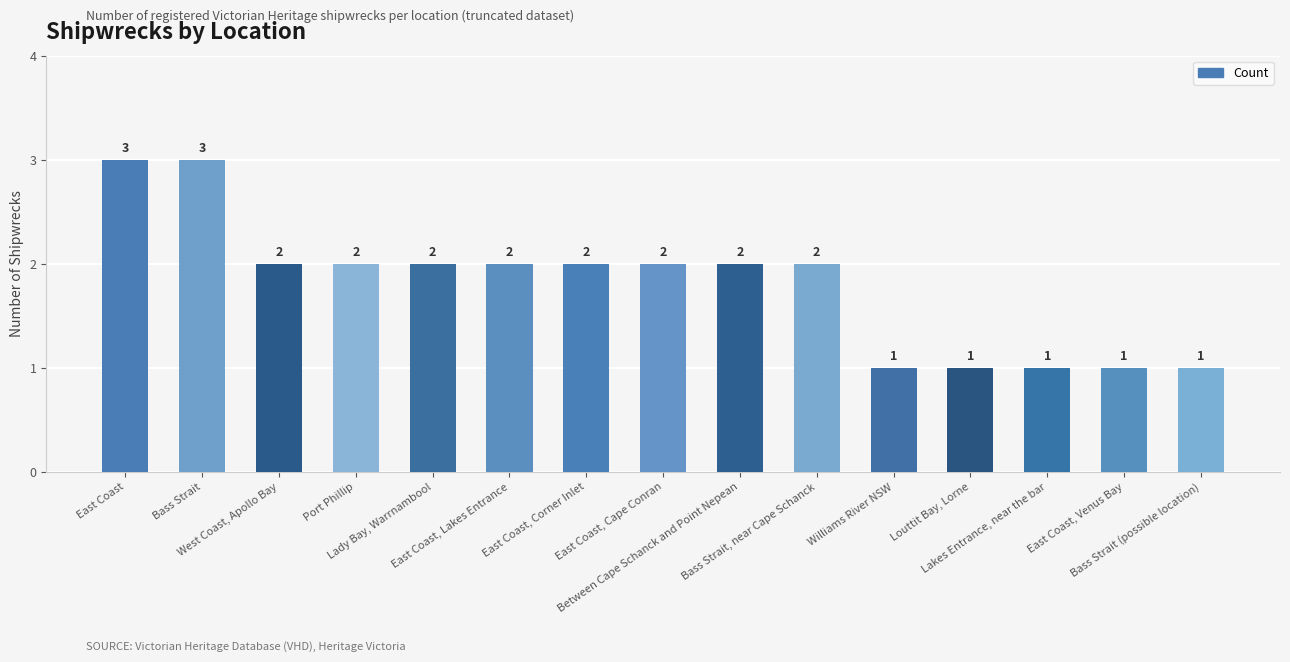

What value does the data have at Port Phillip?

2